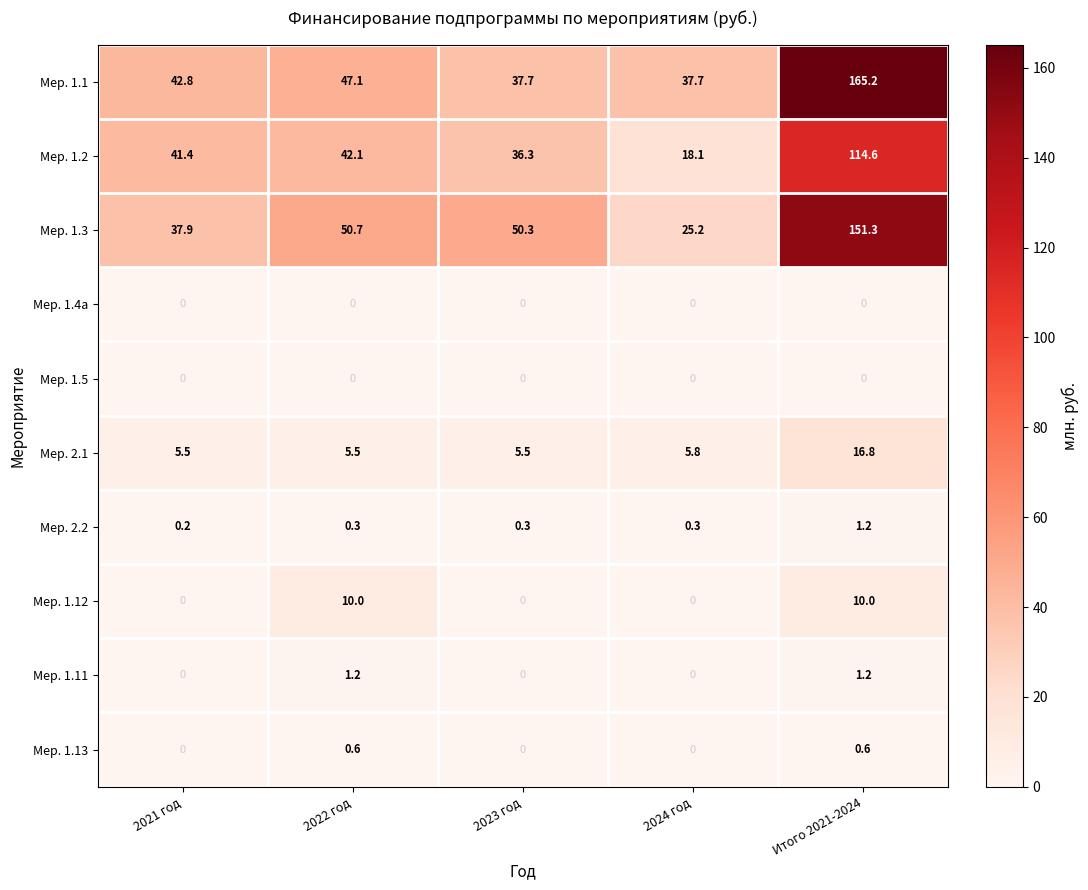

At which category is the sum across all series the highest?

Итого 2021-2024